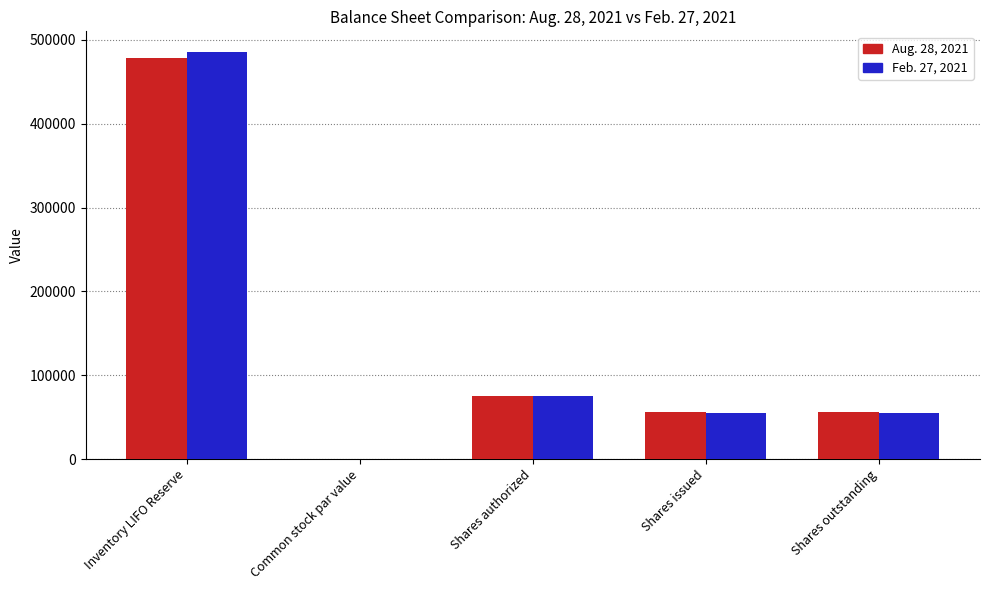

What is the sum of the Aug. 28, 2021 values at Shares outstanding and Inventory LIFO Reserve?

533605